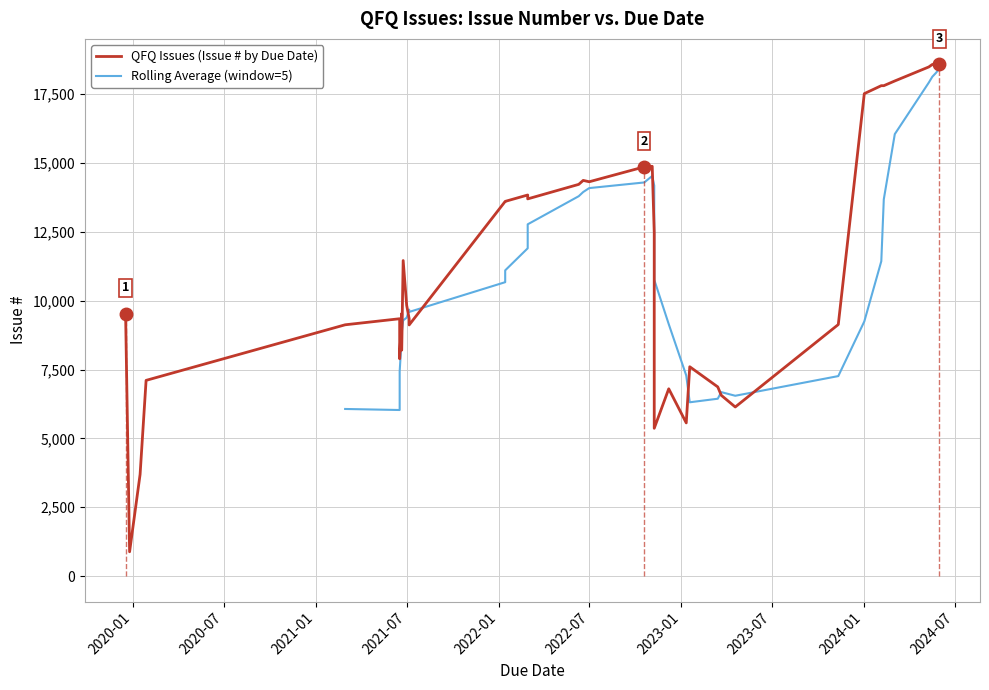

True or false: the data shows 2228 at 18.

False